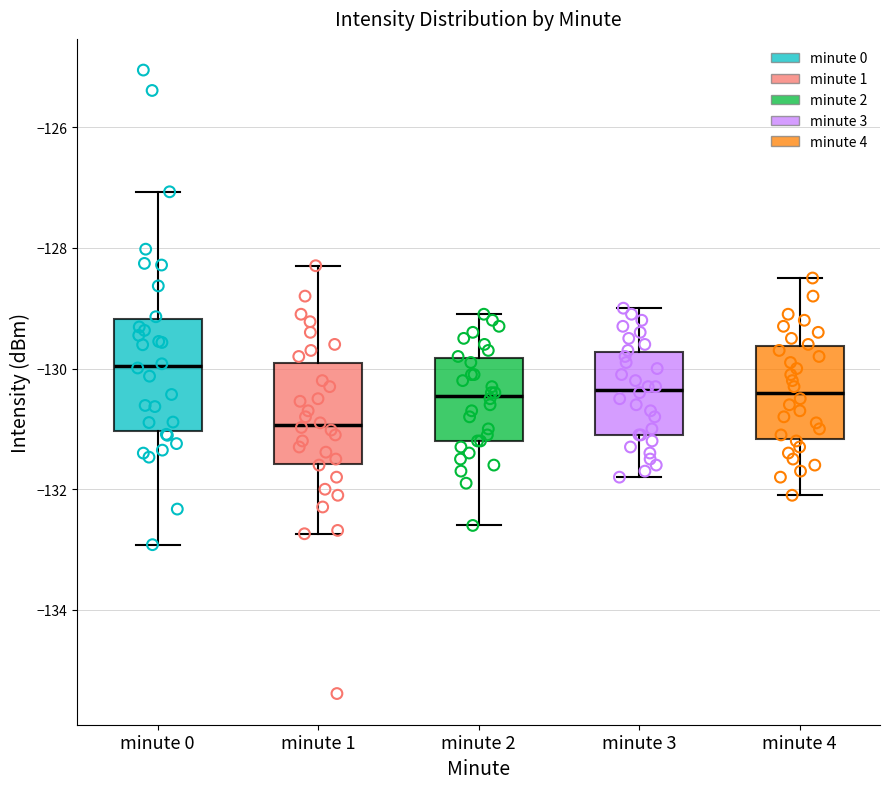

Which box's median line is the lowest?

minute 1